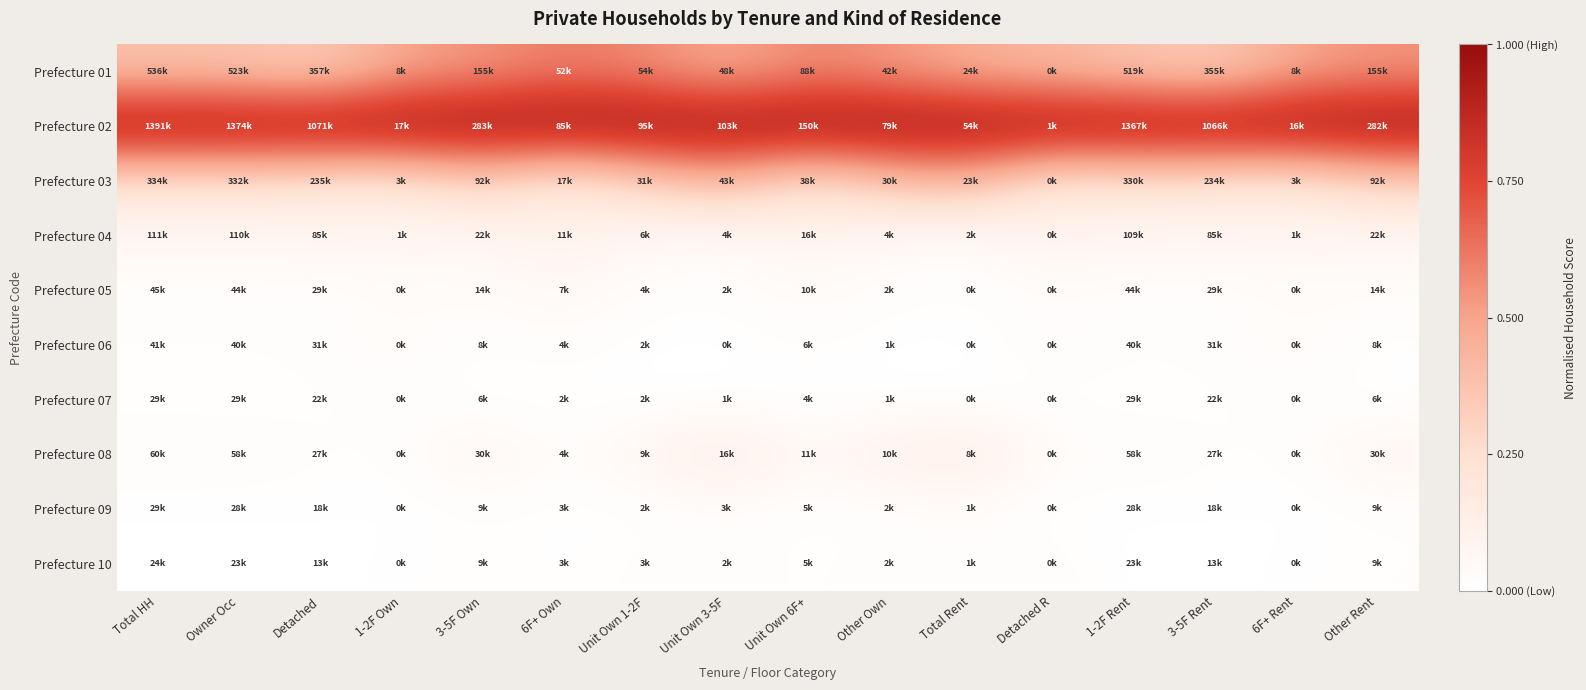

Count the number of categories in the chart.

16